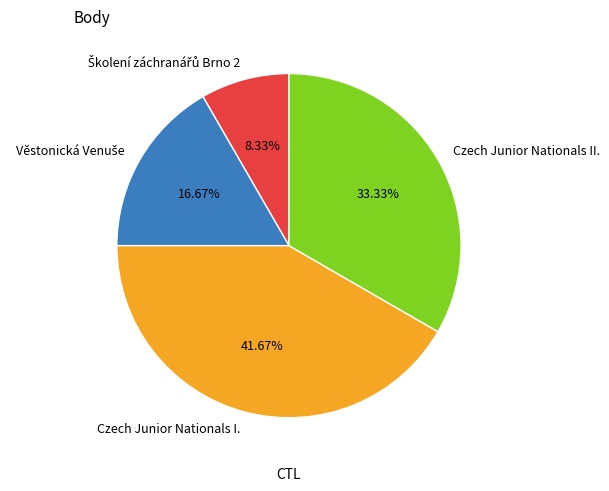

Which category has the biggest portion of the pie?

Czech Junior Nationals I.